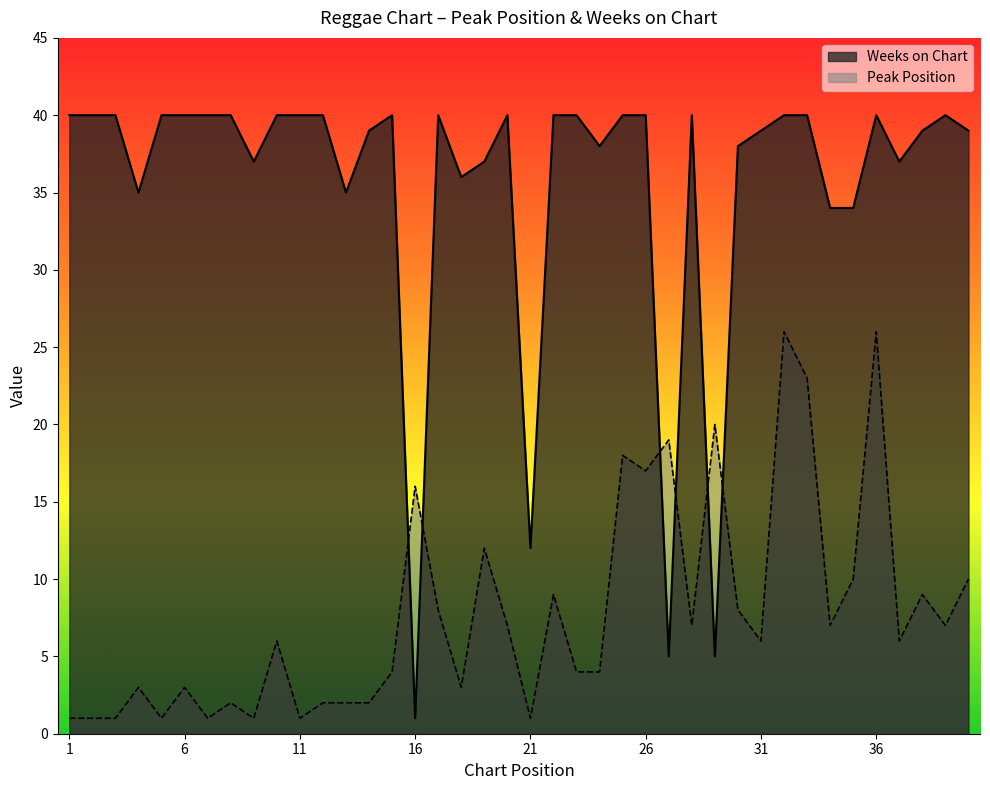

What are all the series names shown in the legend?

Weeks on Chart, Peak Position